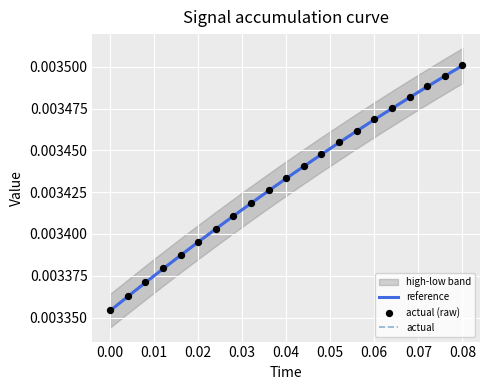

Which series has the widest spread of Y values?

reference